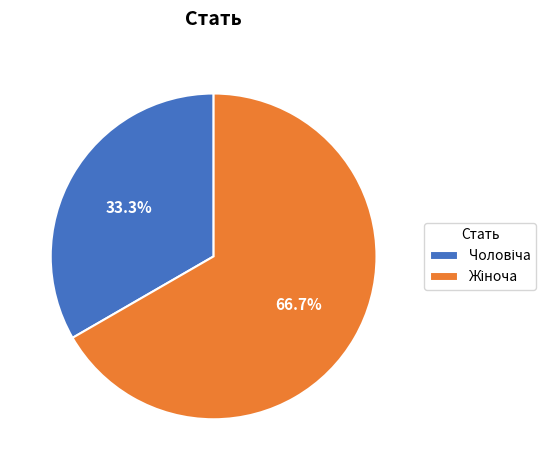

Is there any slice that represents more than half of the pie?

Yes